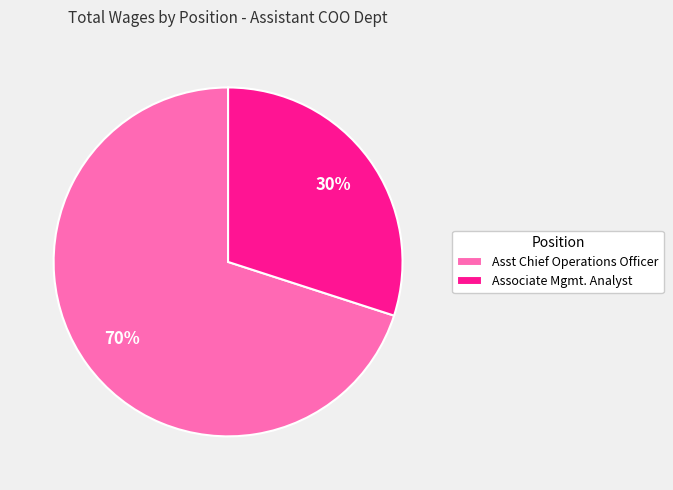

Do Asst Chief Operations Officer and Associate Mgmt. Analyst together represent more than half of the pie?

Yes